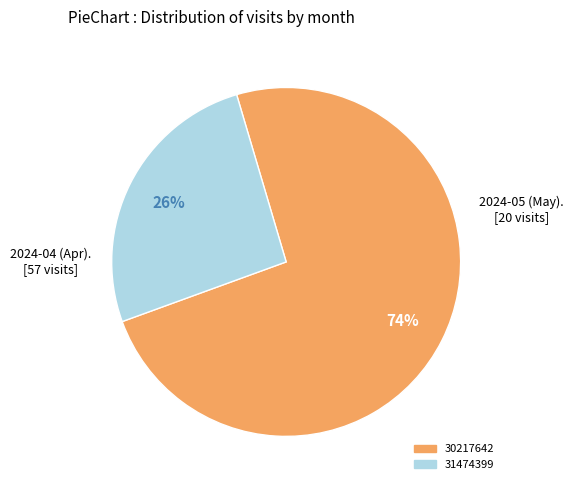

Is it true that 30217642 is 74% of the pie?

True